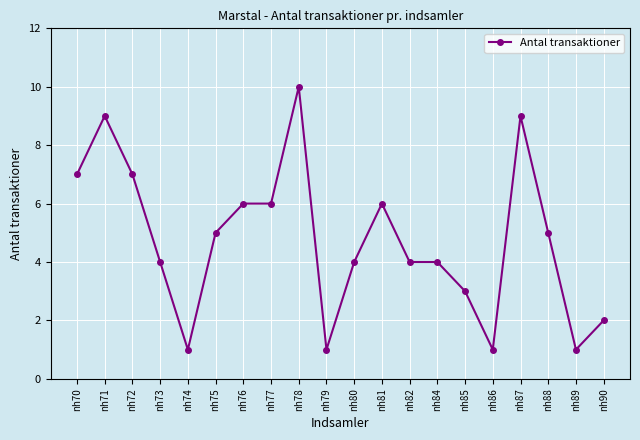

What is the change in value from nh71 to nh81?

-3